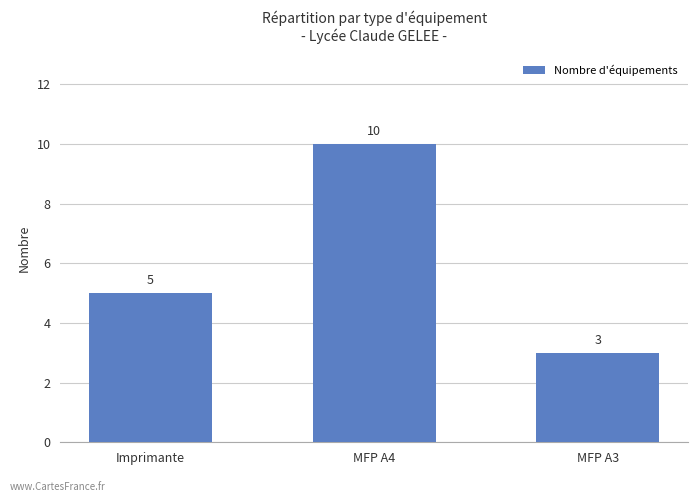

Count the values in the range 3 to 10.

3